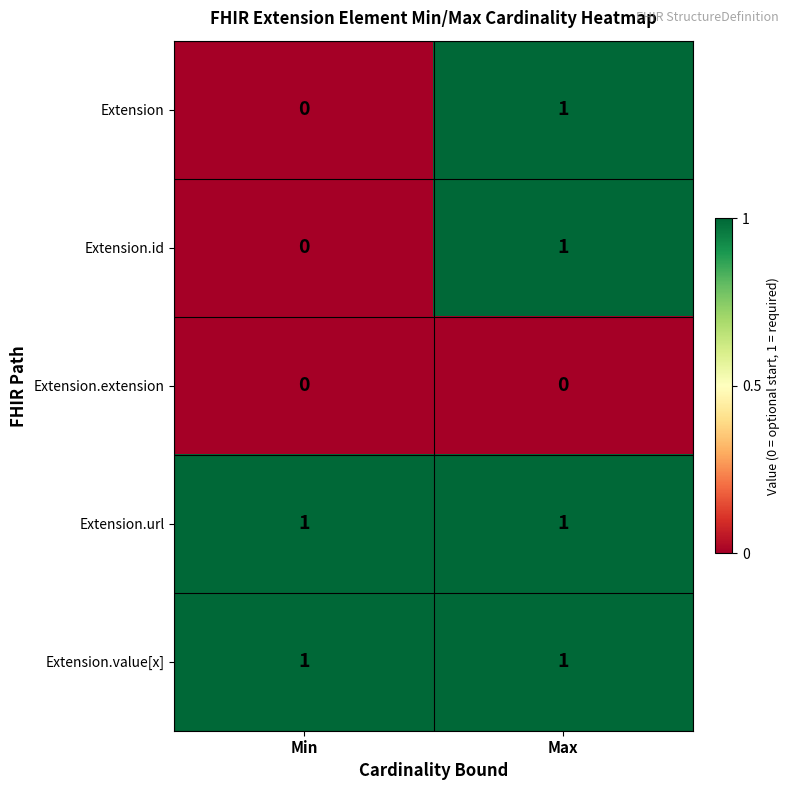

What is the total value across all series at Max?

4